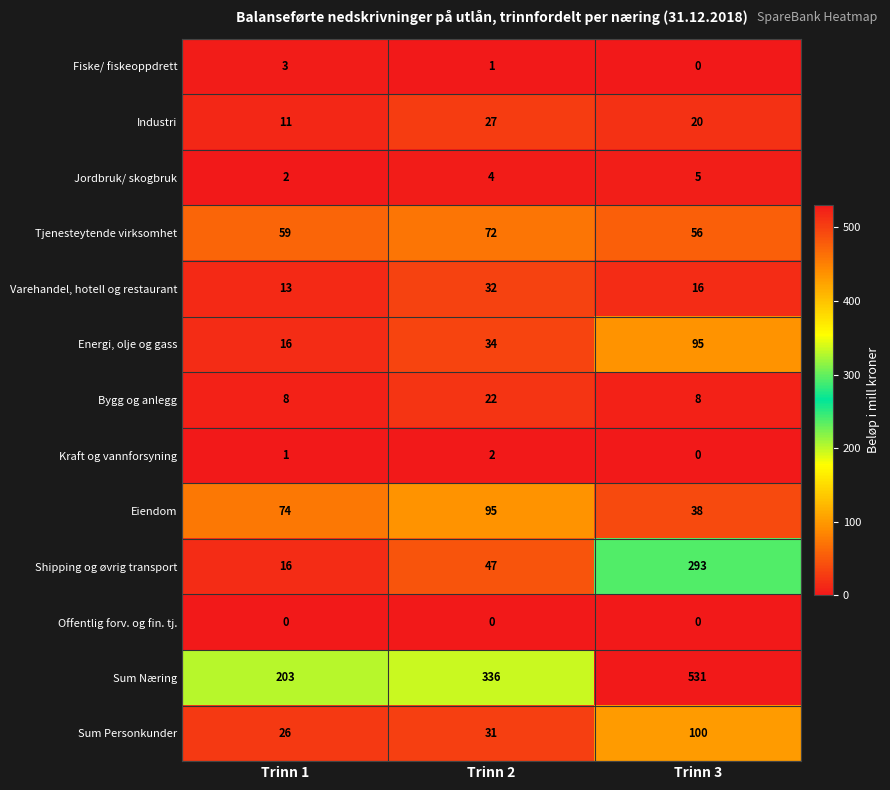

What is the difference between the Varehandel, hotell og restaurant values at Trinn 3 and Trinn 1?

3